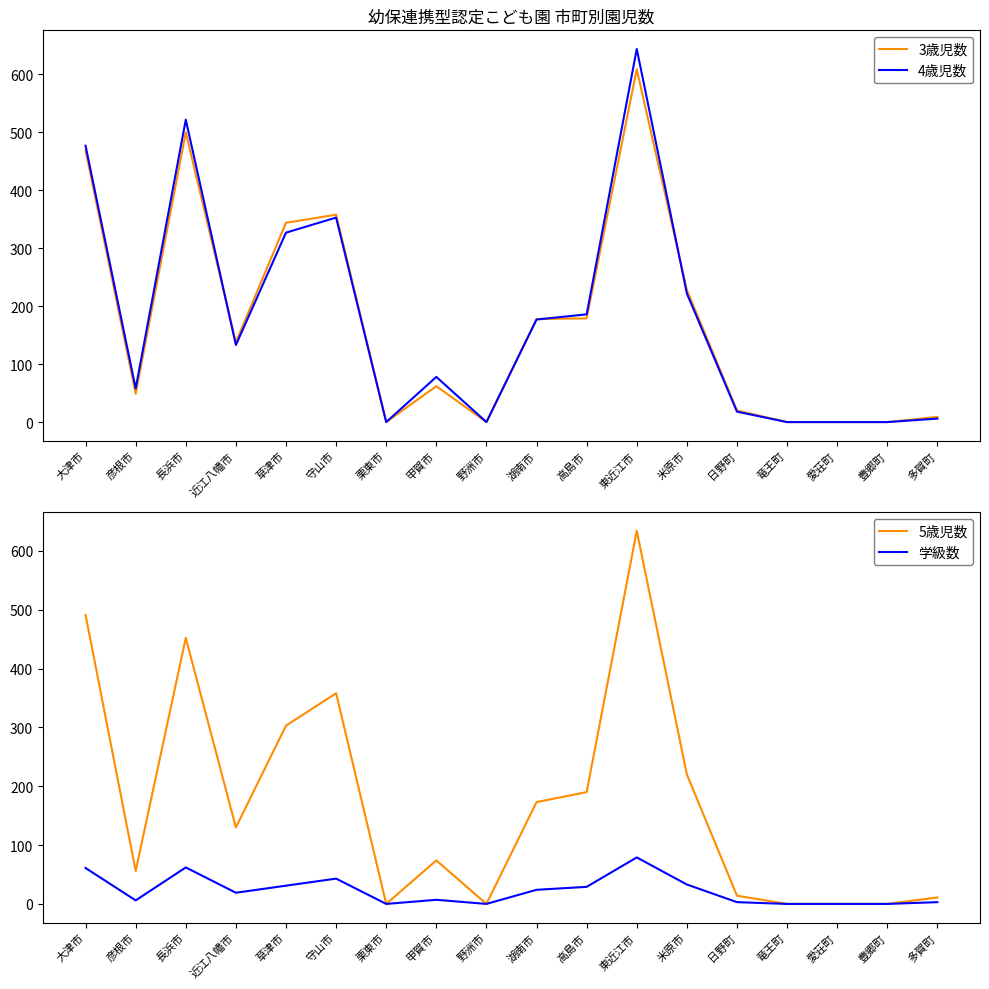

What are all the series names shown in the legend?

3歳児数, 4歳児数, 5歳児数, 学級数